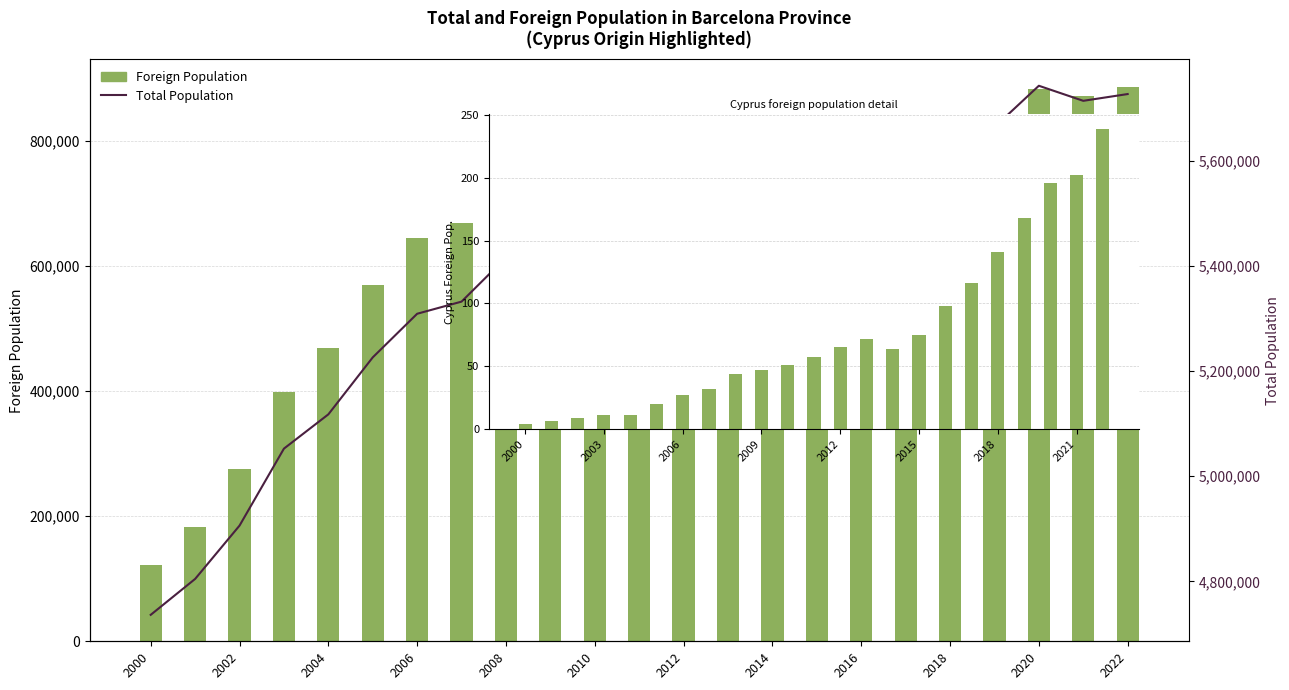

Are the bars horizontal?

No